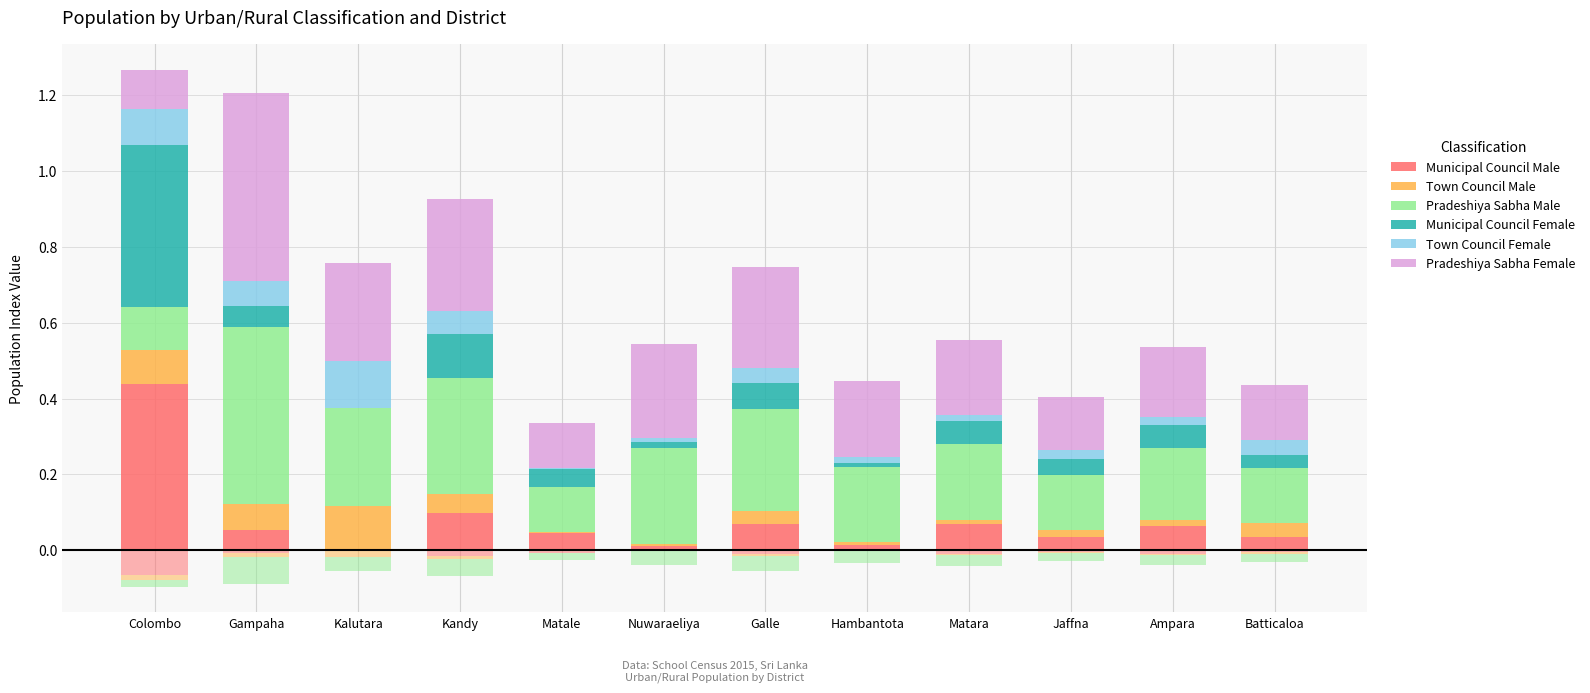

Reading right to left, what are all the values shown in this chart?

Municipal Council Male: Batticaloa=0.0	Ampara=0.1	Jaffna=0.0	Matara=0.1	Hambantota=0.0	Galle=0.1	Nuwaraeliya=0.0	Matale=0.0	Kandy=0.1	Kalutara=0.0	Gampaha=0.1	Colombo=0.4
Town Council Male: Batticaloa=0.0	Ampara=0.0	Jaffna=0.0	Matara=0.0	Hambantota=0.0	Galle=0.0	Nuwaraeliya=0.0	Matale=0.0	Kandy=0.1	Kalutara=0.1	Gampaha=0.1	Colombo=0.1
Pradeshiya Sabha Male: Batticaloa=0.1	Ampara=0.2	Jaffna=0.1	Matara=0.2	Hambantota=0.2	Galle=0.3	Nuwaraeliya=0.3	Matale=0.1	Kandy=0.3	Kalutara=0.3	Gampaha=0.5	Colombo=0.1
Municipal Council Female: Batticaloa=0.0	Ampara=0.1	Jaffna=0.0	Matara=0.1	Hambantota=0.0	Galle=0.1	Nuwaraeliya=0.0	Matale=0.0	Kandy=0.1	Kalutara=0.0	Gampaha=0.1	Colombo=0.4
Town Council Female: Batticaloa=0.0	Ampara=0.0	Jaffna=0.0	Matara=0.0	Hambantota=0.0	Galle=0.0	Nuwaraeliya=0.0	Matale=0.0	Kandy=0.1	Kalutara=0.1	Gampaha=0.1	Colombo=0.1
Pradeshiya Sabha Female: Batticaloa=0.1	Ampara=0.2	Jaffna=0.1	Matara=0.2	Hambantota=0.2	Galle=0.3	Nuwaraeliya=0.2	Matale=0.1	Kandy=0.3	Kalutara=0.3	Gampaha=0.5	Colombo=0.1